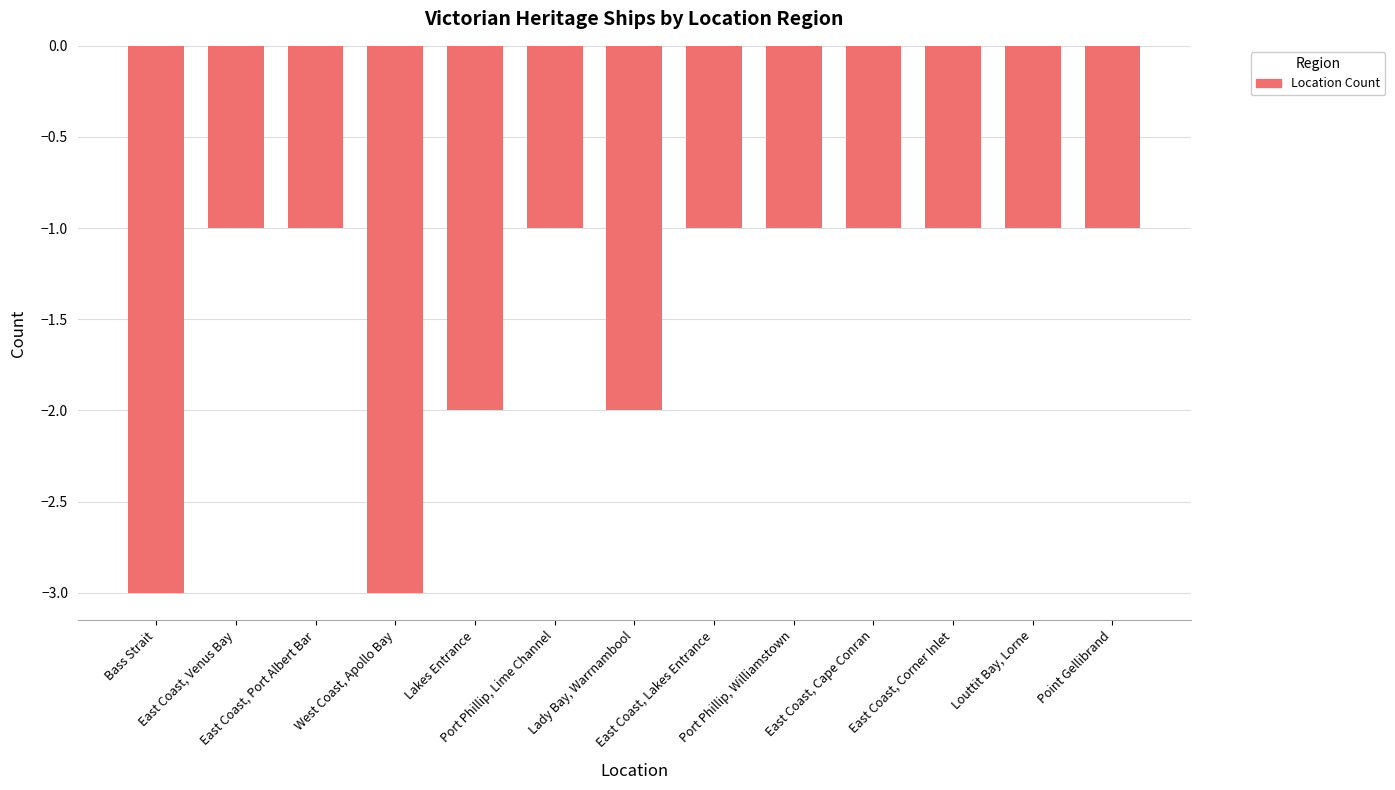

True or false: the data shows -1 at Port Phillip, Williamstown.

True